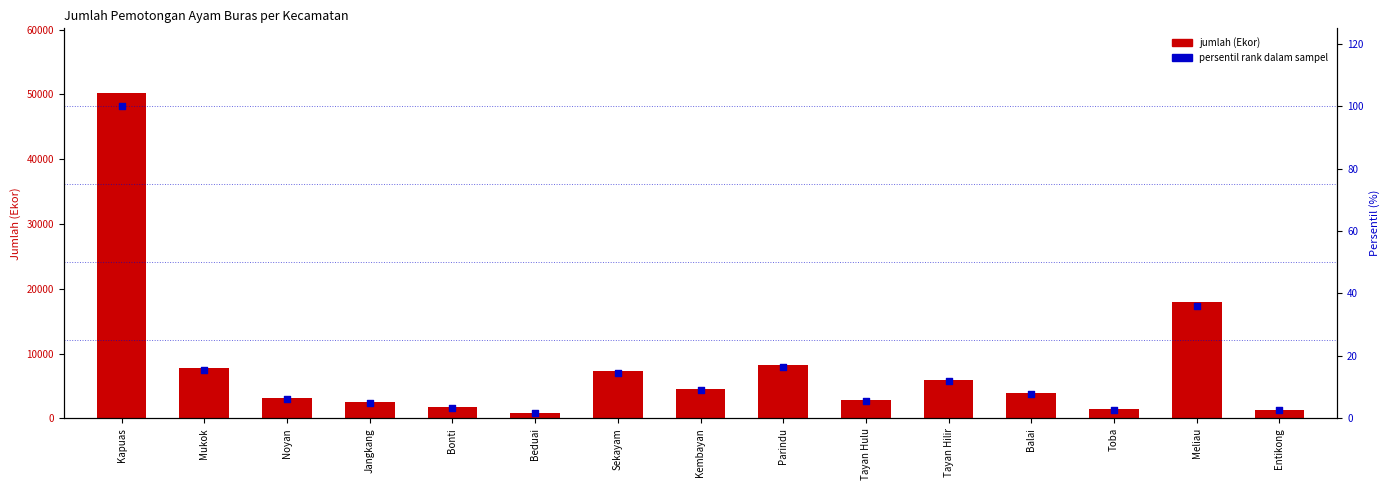

Which series reaches the minimum Y coordinate?

persentil rank